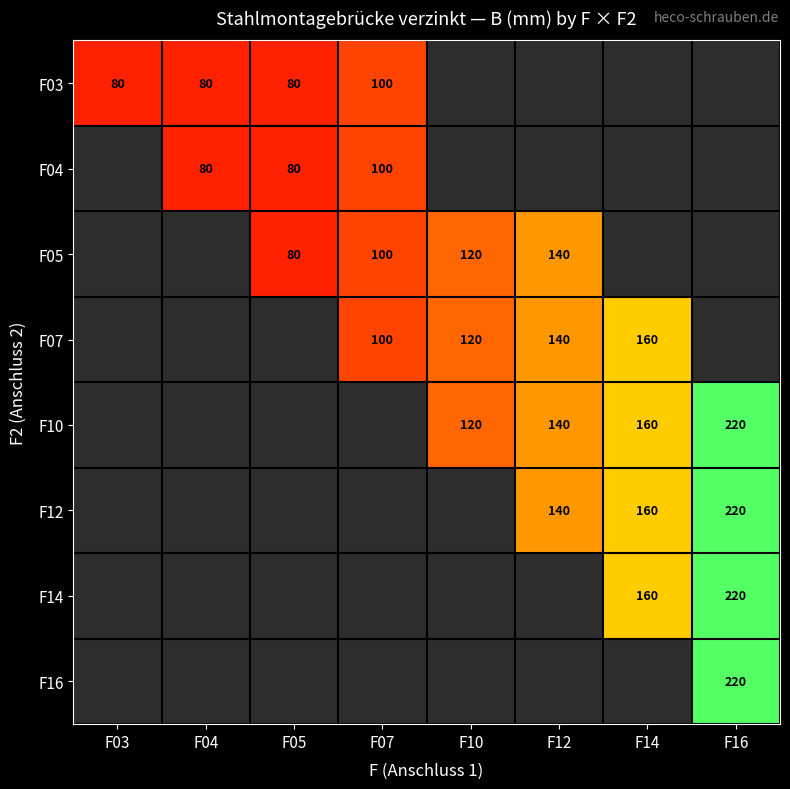

Is it true that F05 equals 29 at F12?

False